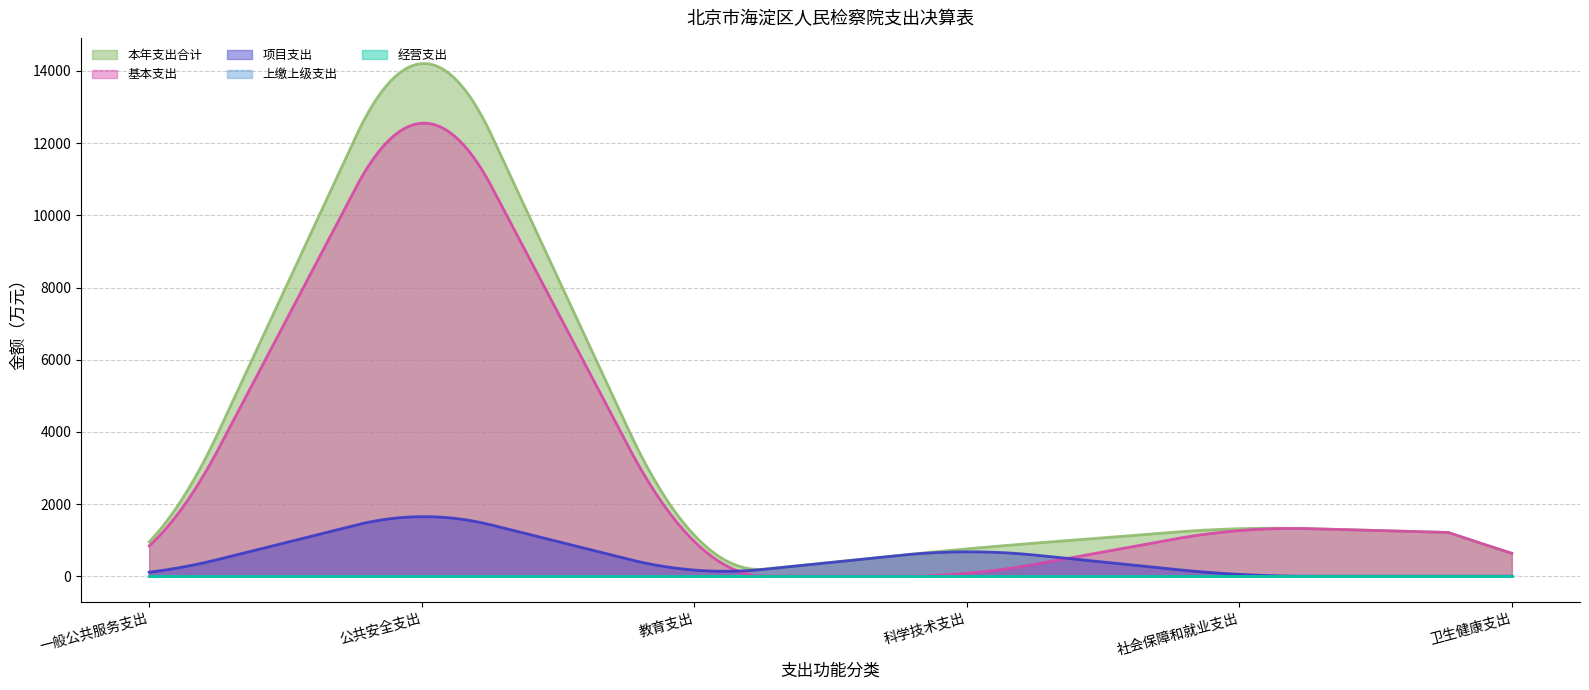

How many values in the 本年支出合计 series exceed 1163?

3